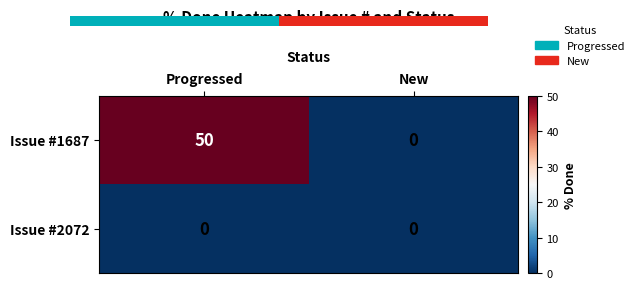

Rank the series by their maximum value, from lowest to highest.

Issue #2072, Issue #1687